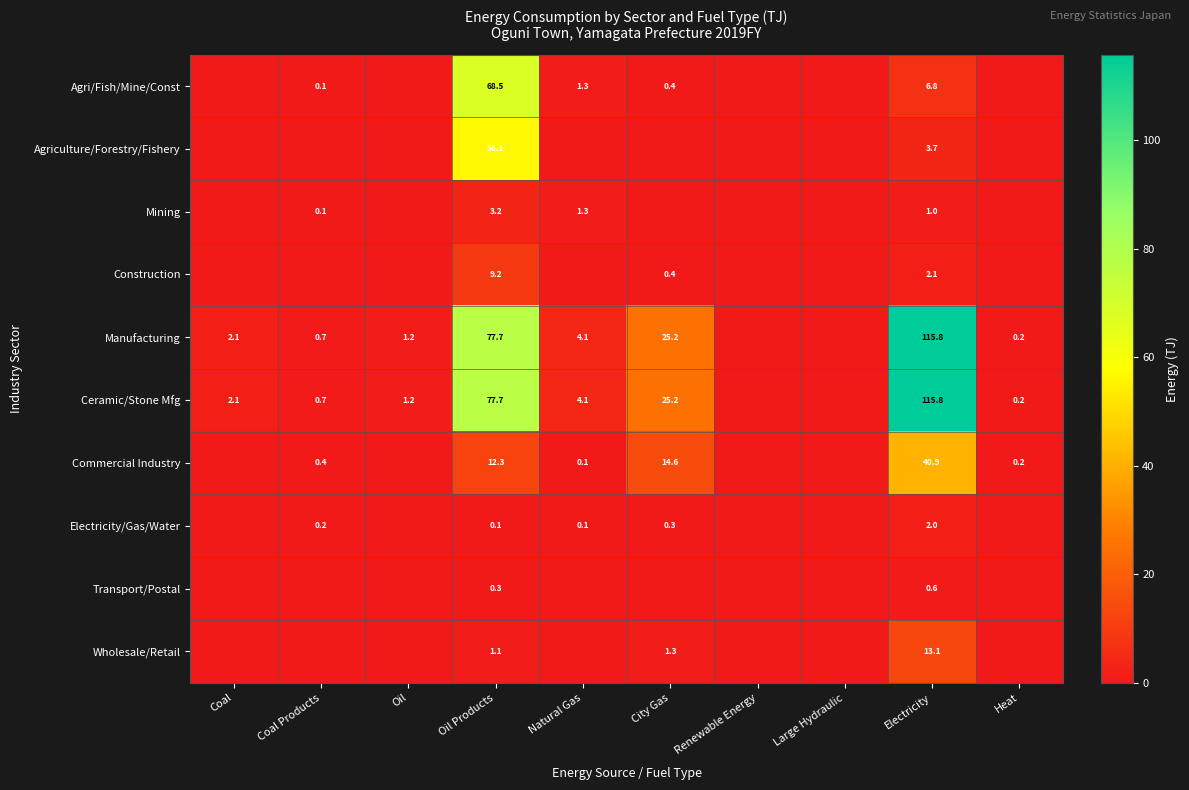

The Electricity/Gas/Water series shows 3.0 at Electricity. True or false?

False